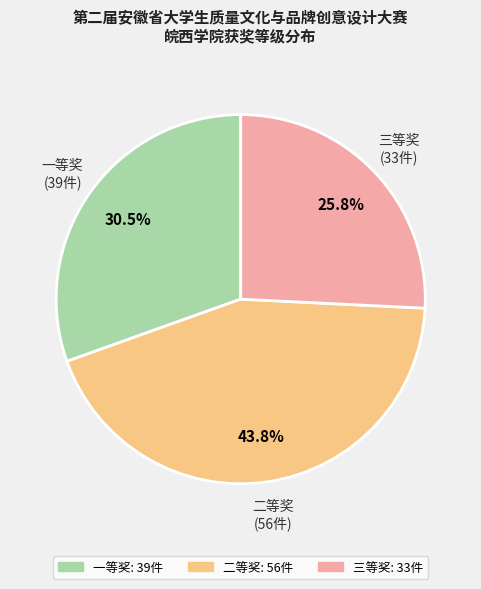

To the nearest percent, what is the difference between the largest and smallest slice percentages?

18%